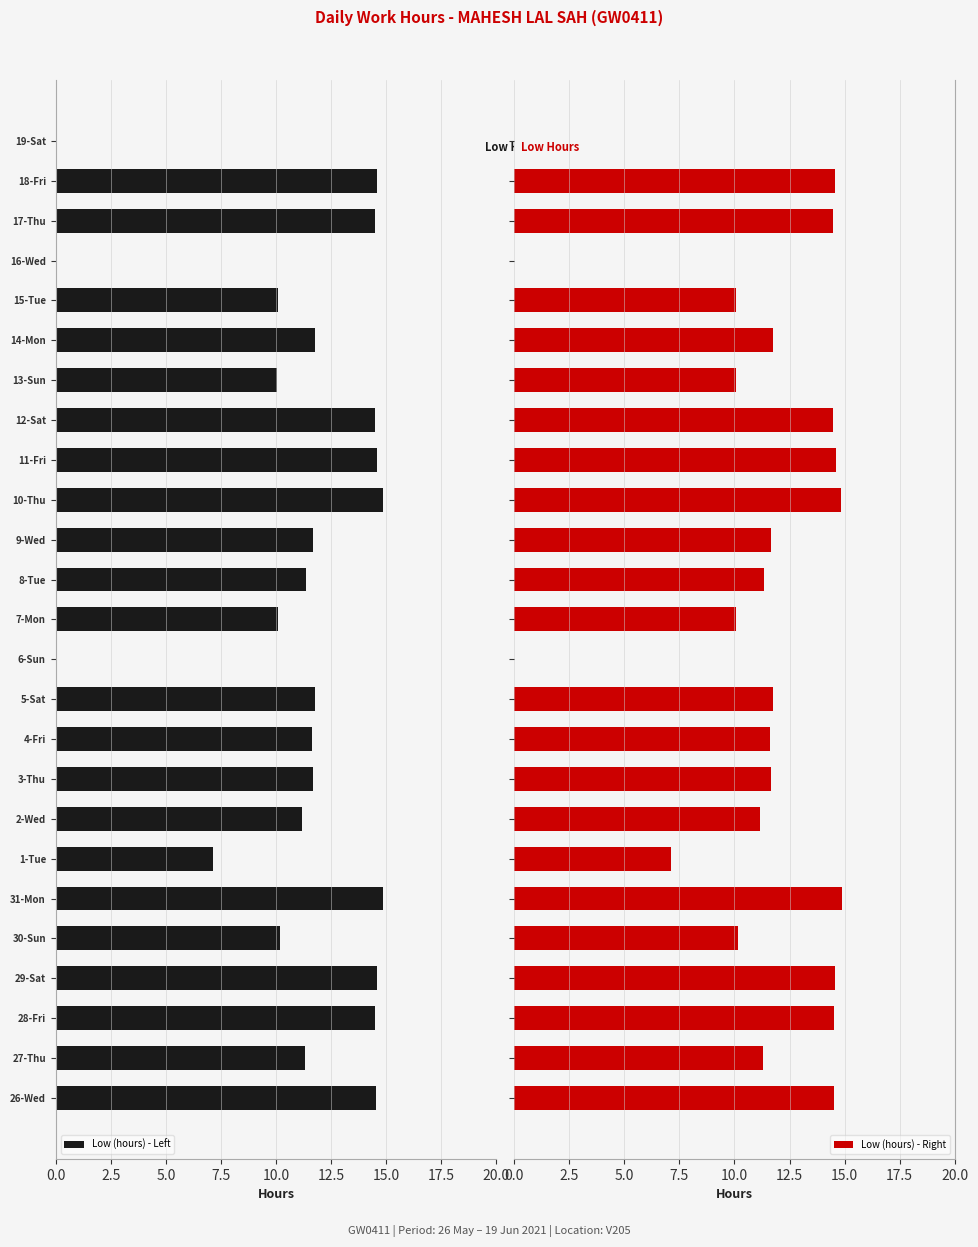

The Low (hours) - Left series shows 6.6 at 14-Mon. True or false?

False